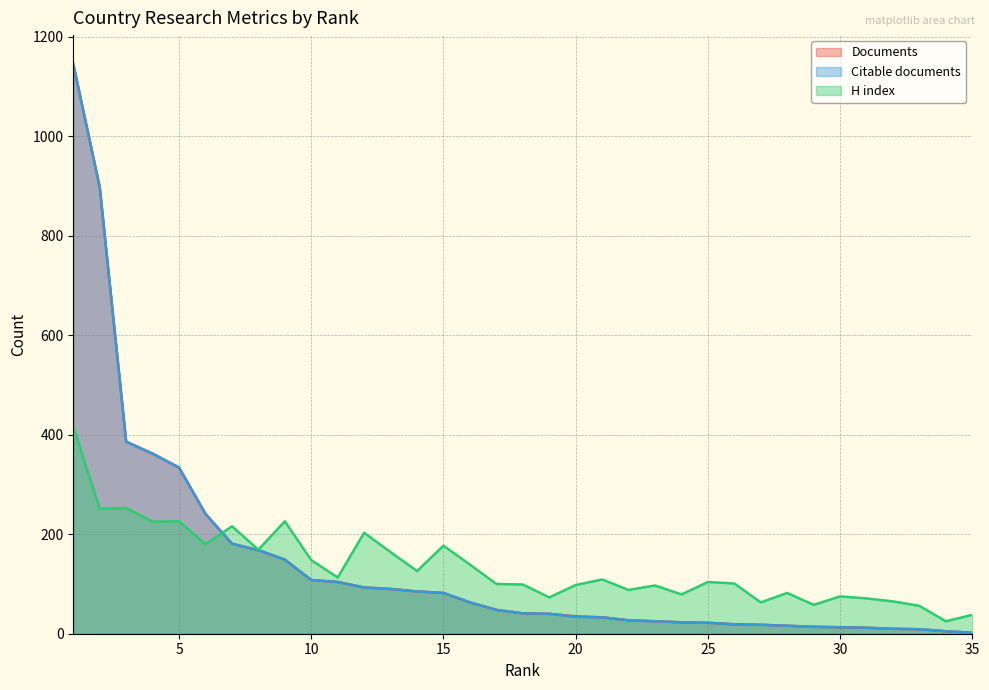

How many values in the H index series are below 104?

17